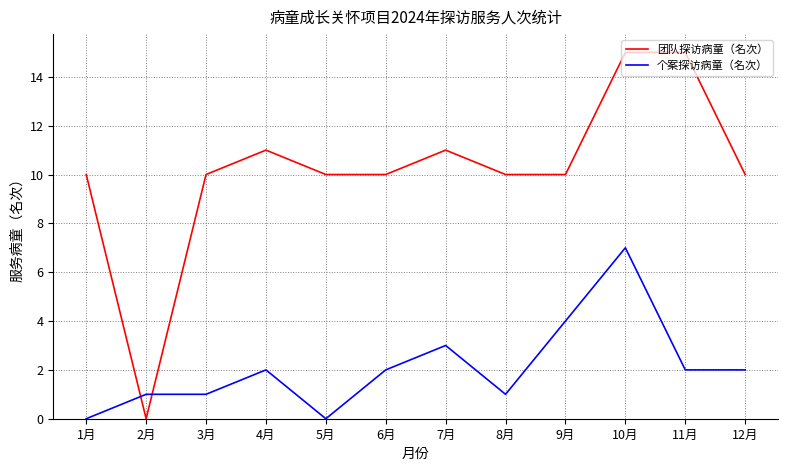

Which series has the largest range (max minus min)?

团队探访病童（名次）